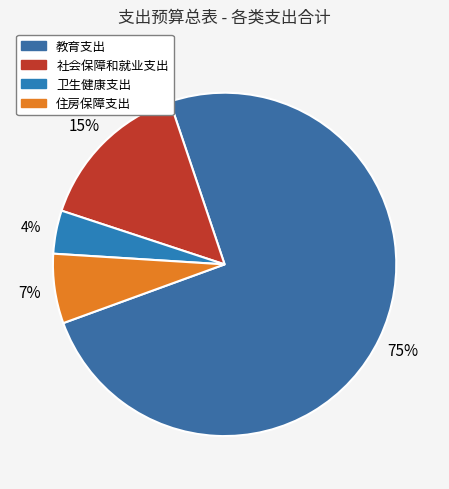

What is the largest slice in the pie chart?

教育支出